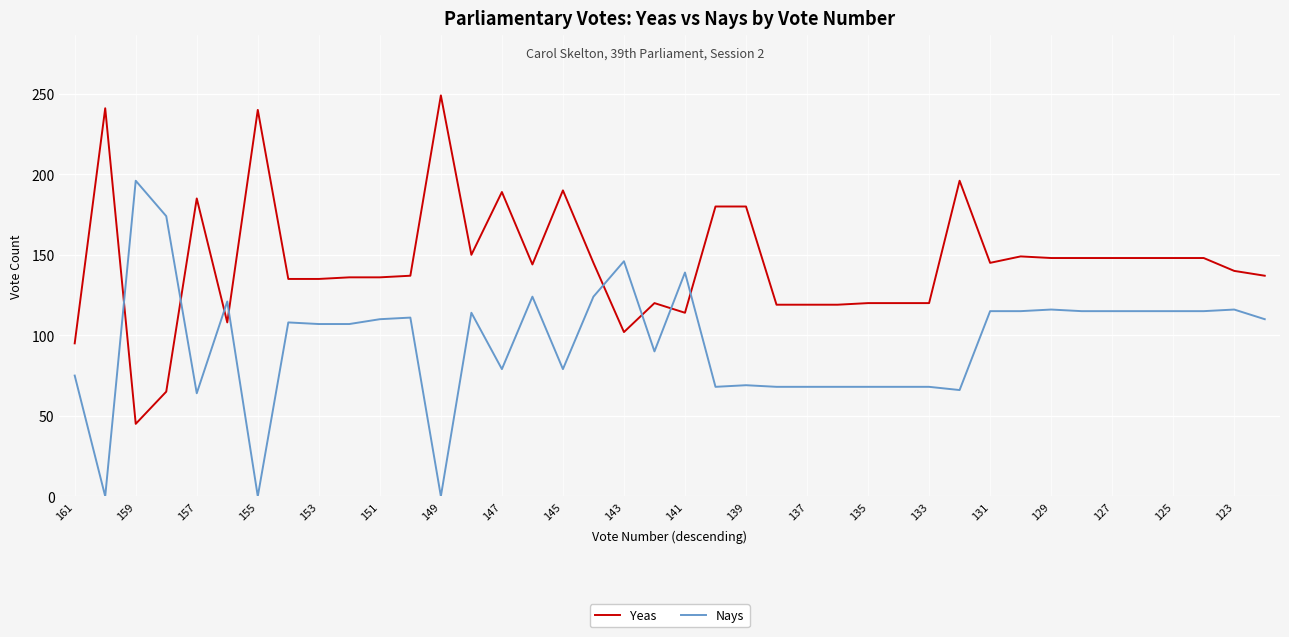

After their last crossing, which series has the higher values: Yeas or Nays?

Yeas